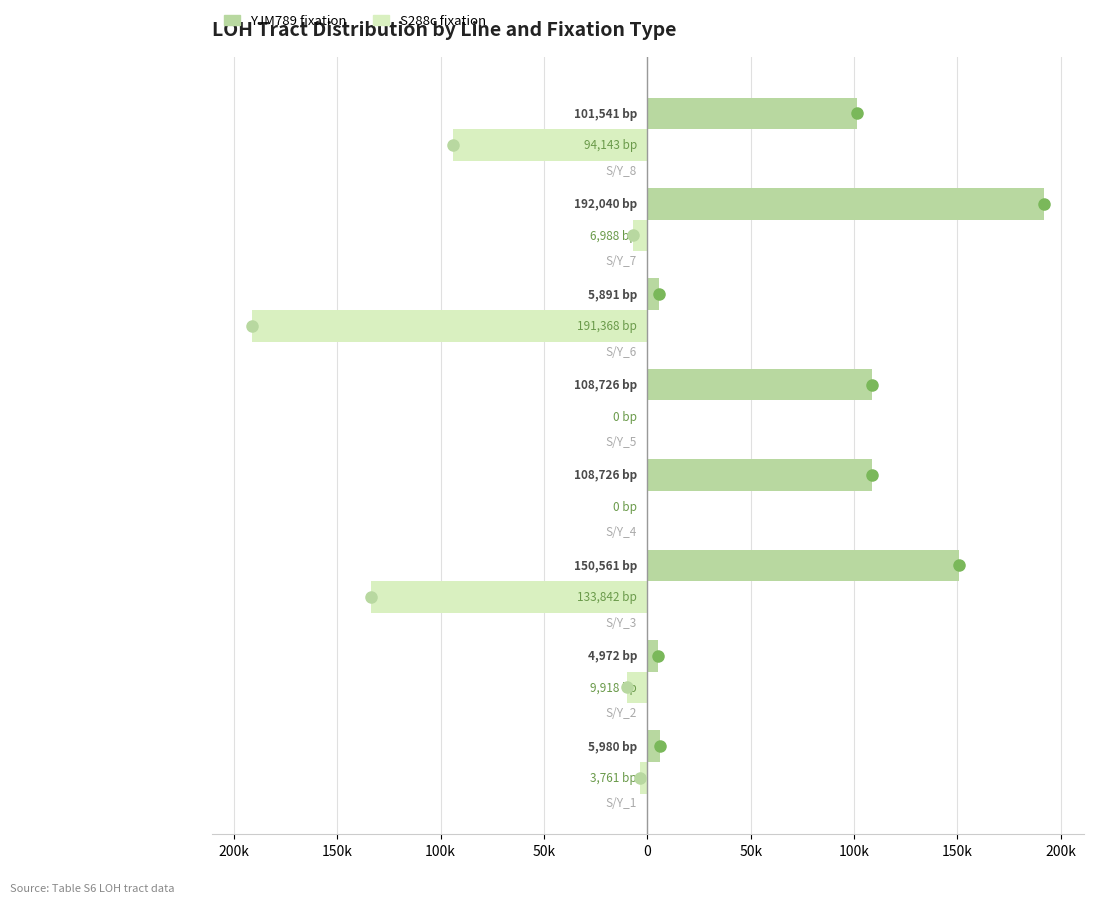

Reading left to right, what are all the values shown in this chart?

YJM789: 250k=5979.5	200k=4972.5	150k=150560.6	100k=108726.2	50k=108726.2	0=5890.8	50k=192040.5	100k=101541.1
S288c: 250k=-3761.0	200k=-9917.5	150k=-133841.9	100k=0.0	50k=0.0	0=-191367.8	50k=-6987.5	100k=-94143.0